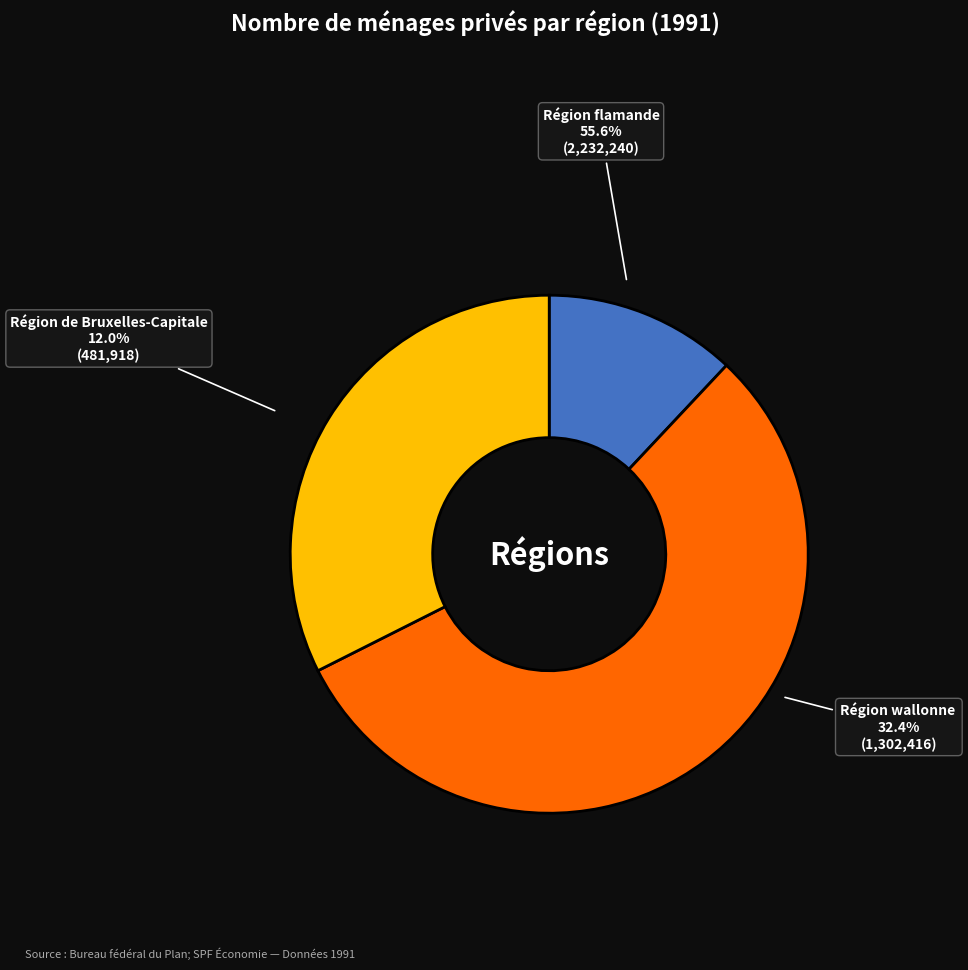

Which slice is the largest?

Région flamande